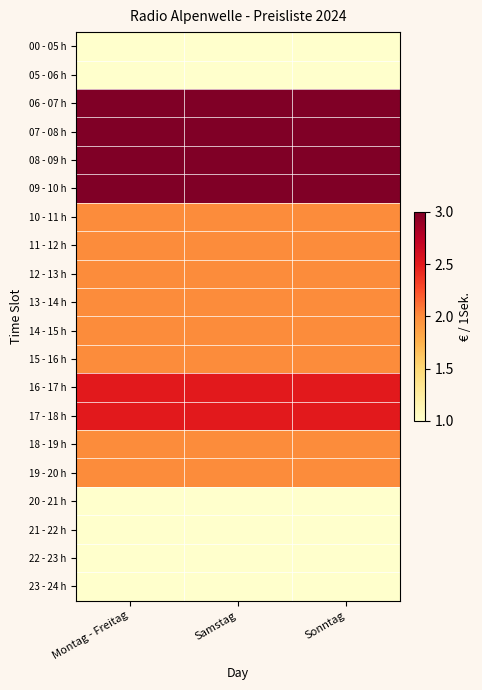

Rank the series at Samstag from lowest to highest value.

00 - 05 h, 05 - 06 h, 20 - 21 h, 21 - 22 h, 22 - 23 h, 23 - 24 h, 10 - 11 h, 11 - 12 h, 12 - 13 h, 13 - 14 h, 14 - 15 h, 15 - 16 h, 18 - 19 h, 19 - 20 h, 16 - 17 h, 17 - 18 h, 06 - 07 h, 07 - 08 h, 08 - 09 h, 09 - 10 h